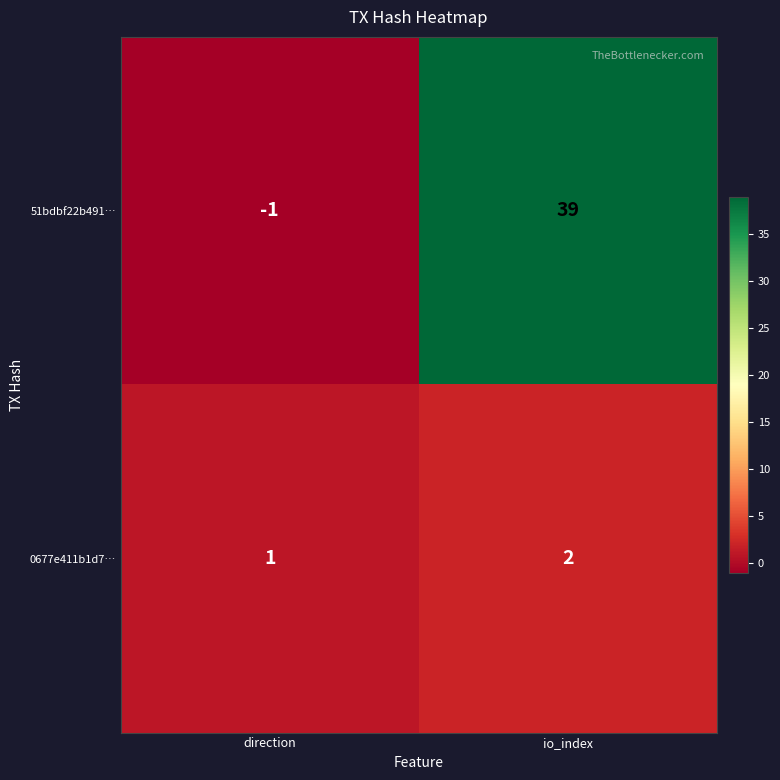

What is the sum of the 51bdbf22b491… values at io_index and direction?

38